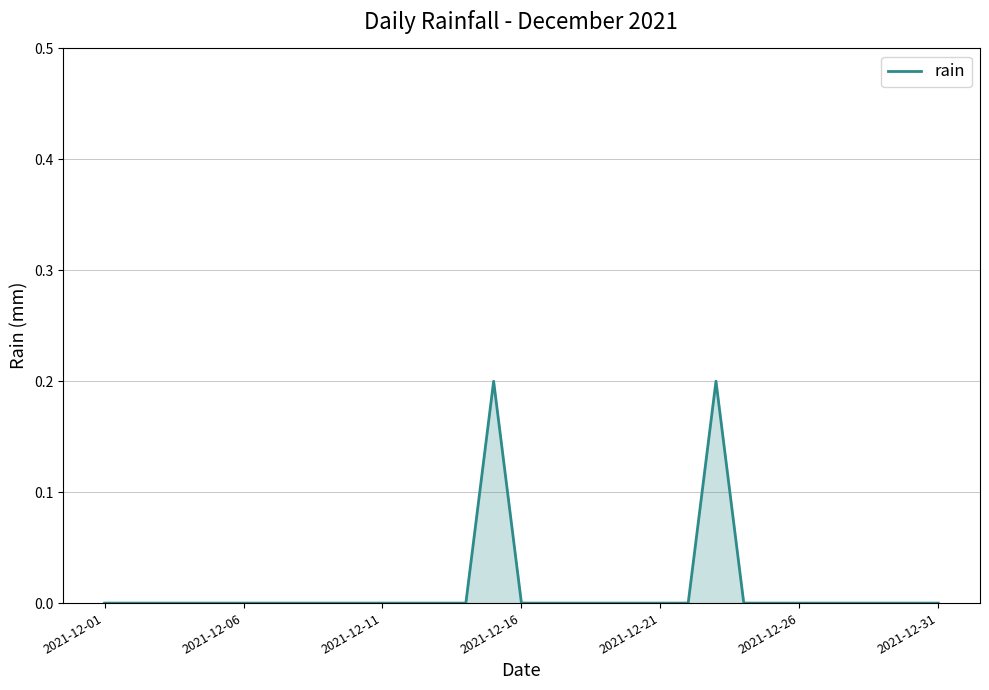

Does the chart display data point markers on the line(s)?

No